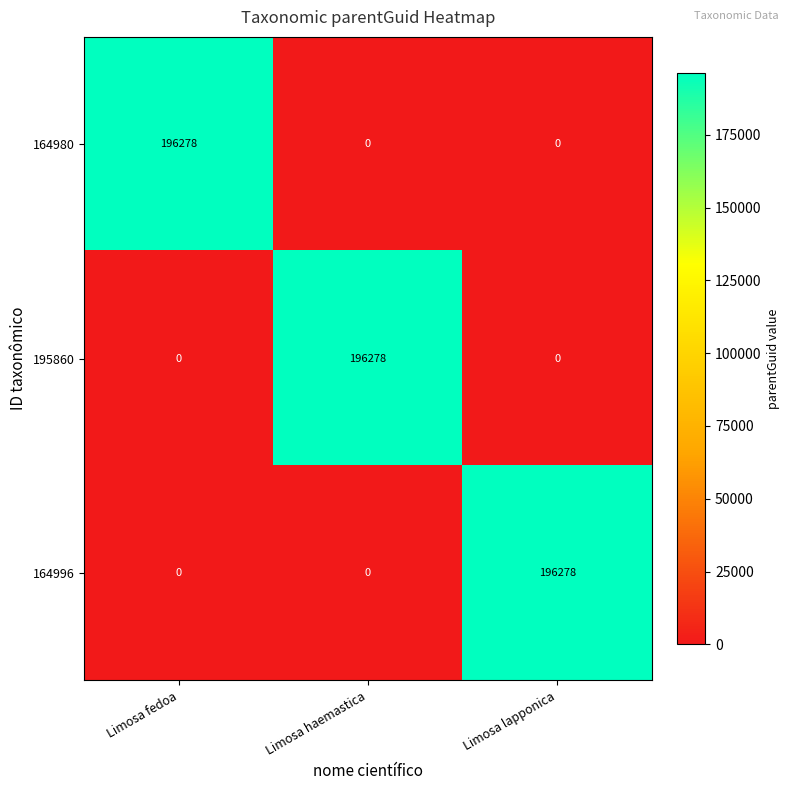

At how many categories does at least one series exceed 70124?

3